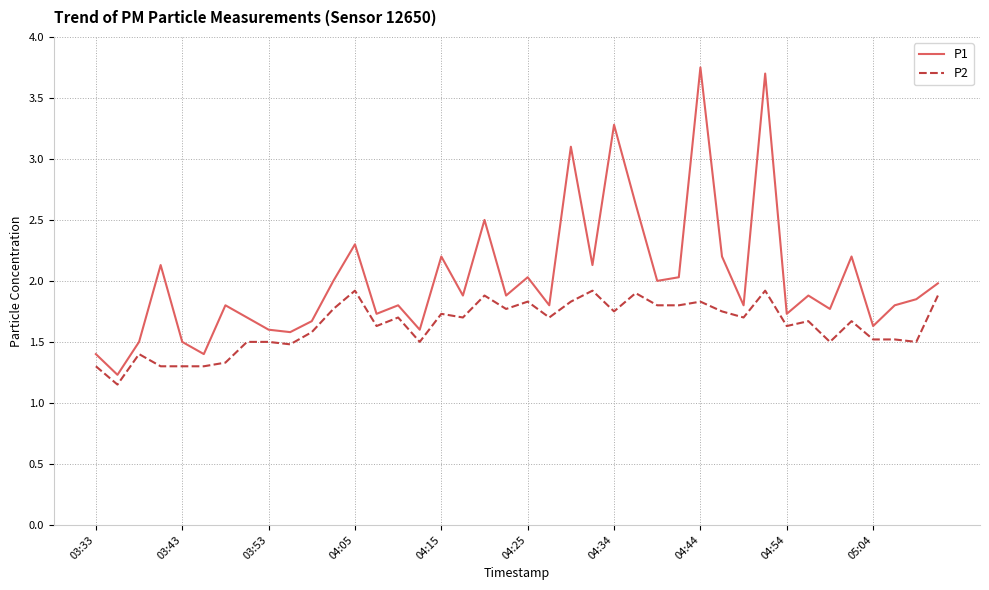

What is the lowest value of the P1 series?

1.2